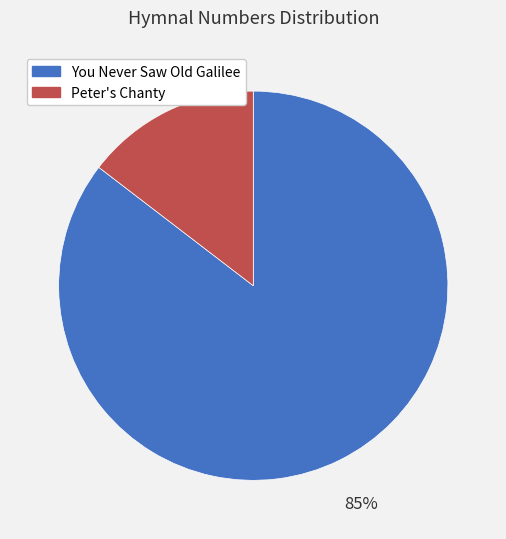

To the nearest percent, what is the average slice percentage?

50%